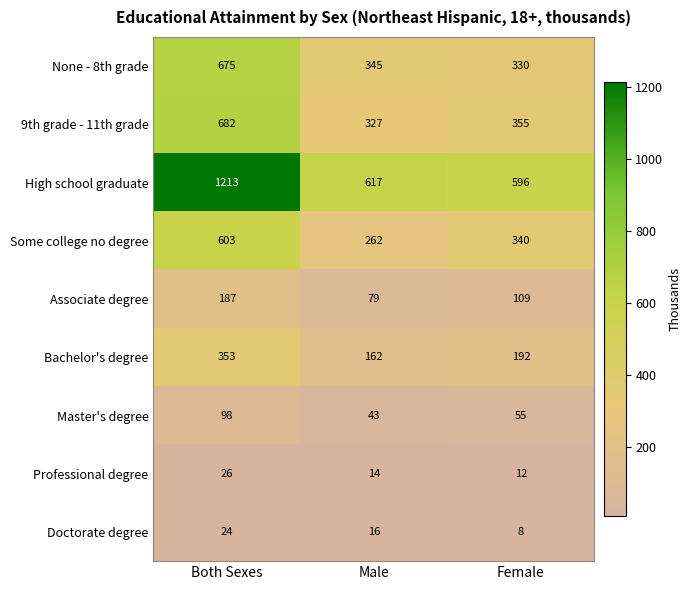

The High school graduate series shows 348 at Both Sexes. True or false?

False